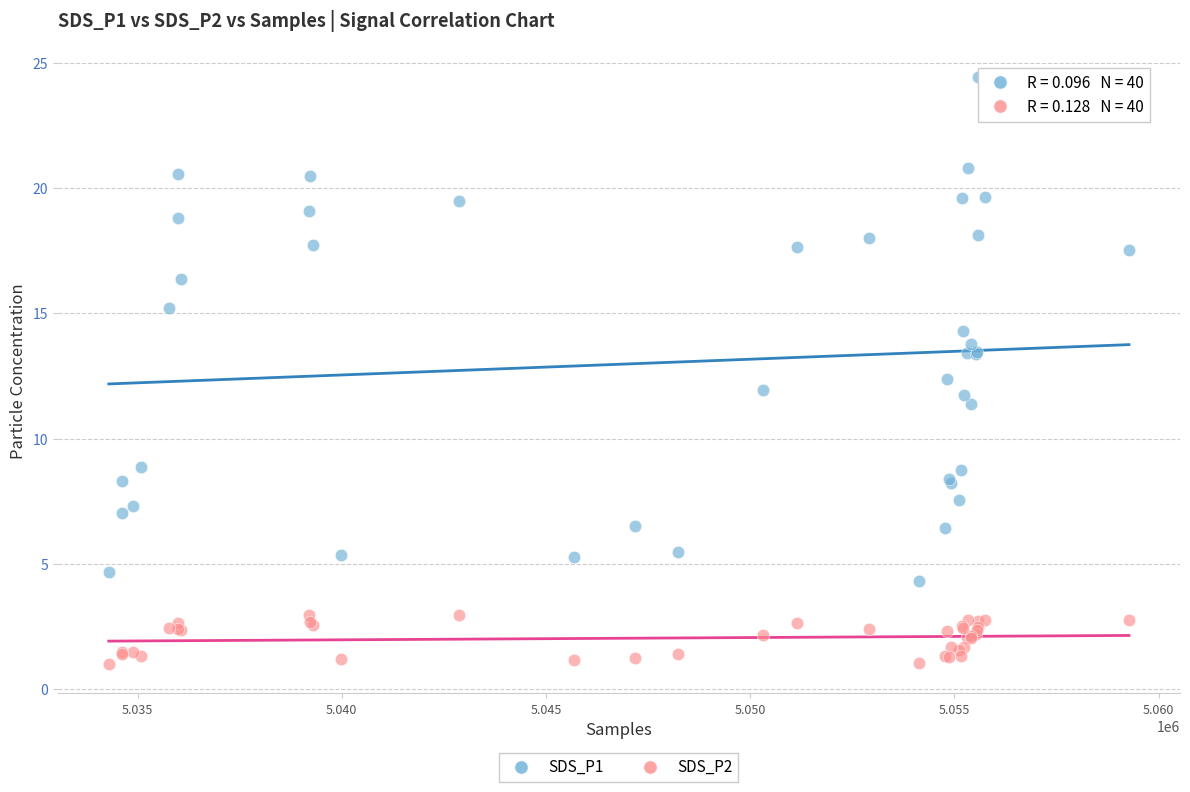

Which series has the widest spread of Y values?

SDS_P1